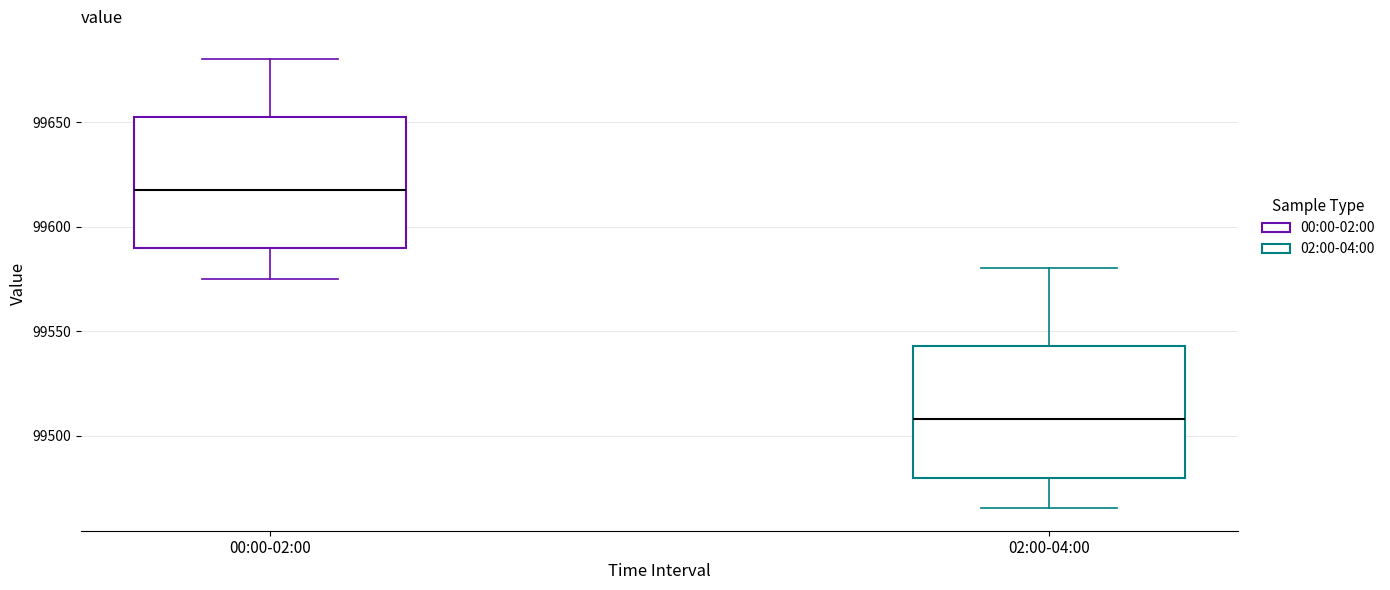

Reading left to right, read every box against the y-axis: the position of its median line, the range the box covers, and the ends of its whiskers. The values are not printed on the chart, so give them approximately, as read against the axis.

00:00-02:00: median 99620, box 99590 to 99655, whiskers 99575 to 99680
02:00-04:00: median 99510, box 99480 to 99545, whiskers 99465 to 99580